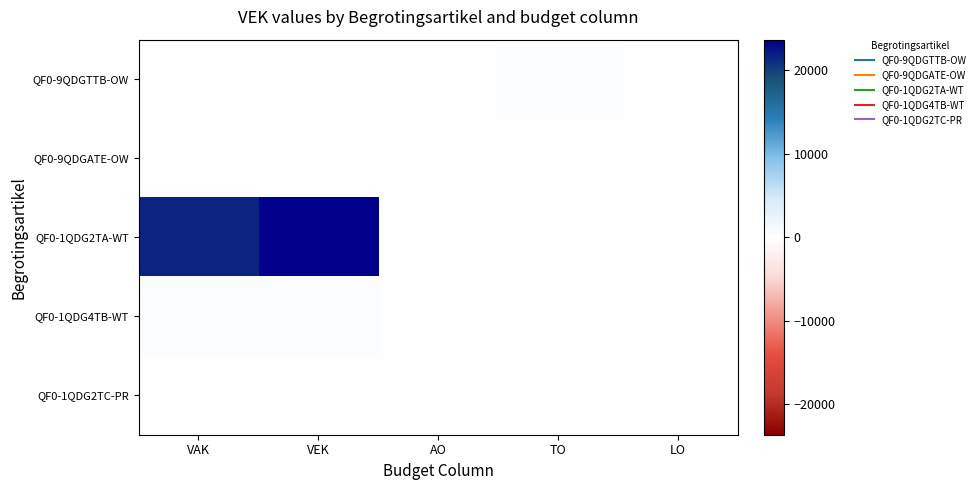

Count the number of categories in the chart.

5